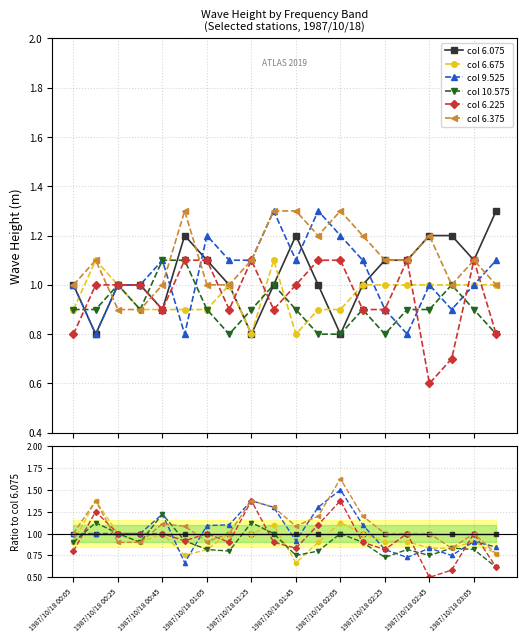

Where is the first local maximum for col 10.575?

1987/10/18 00:25